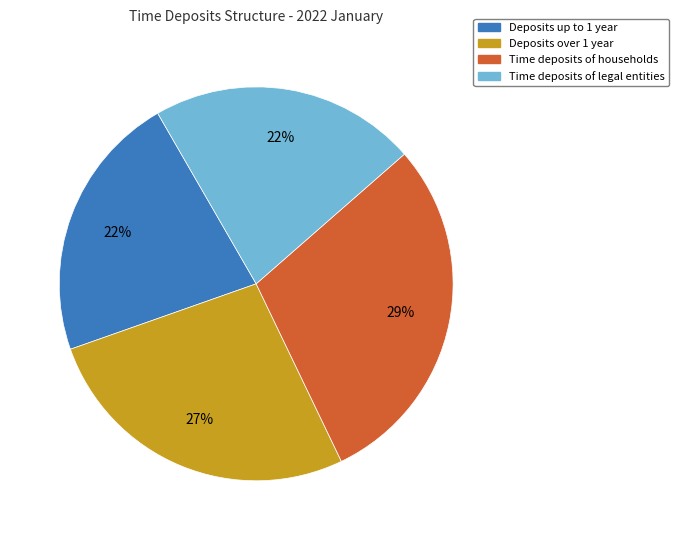

What is the ratio of the value at Time deposits of households to the value at Deposits up to 1 year?

1.3